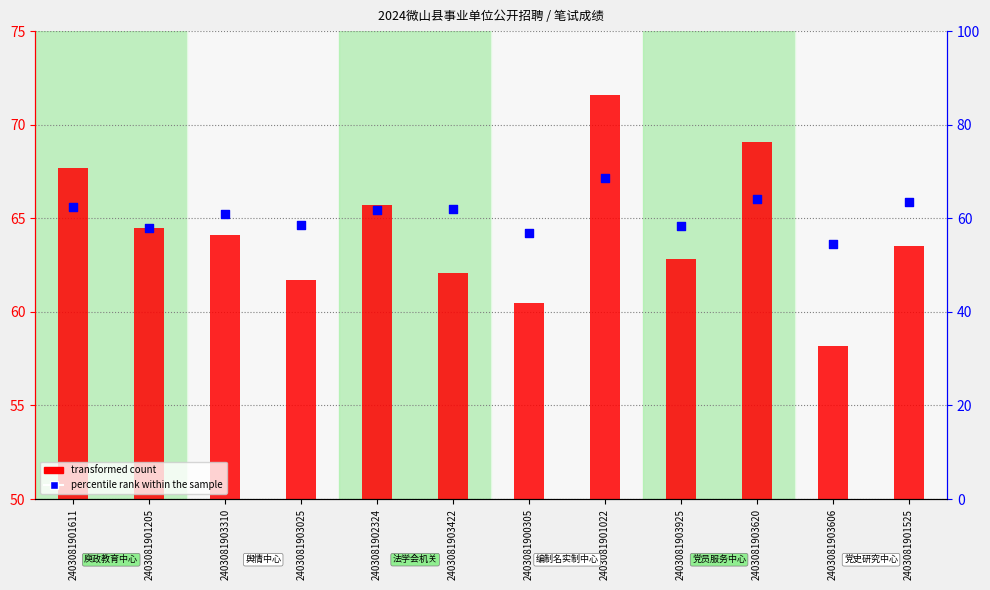

Is the value of transformed count at 2403081903925 greater than the value of percentile rank within the sample at 2403081903620?

No